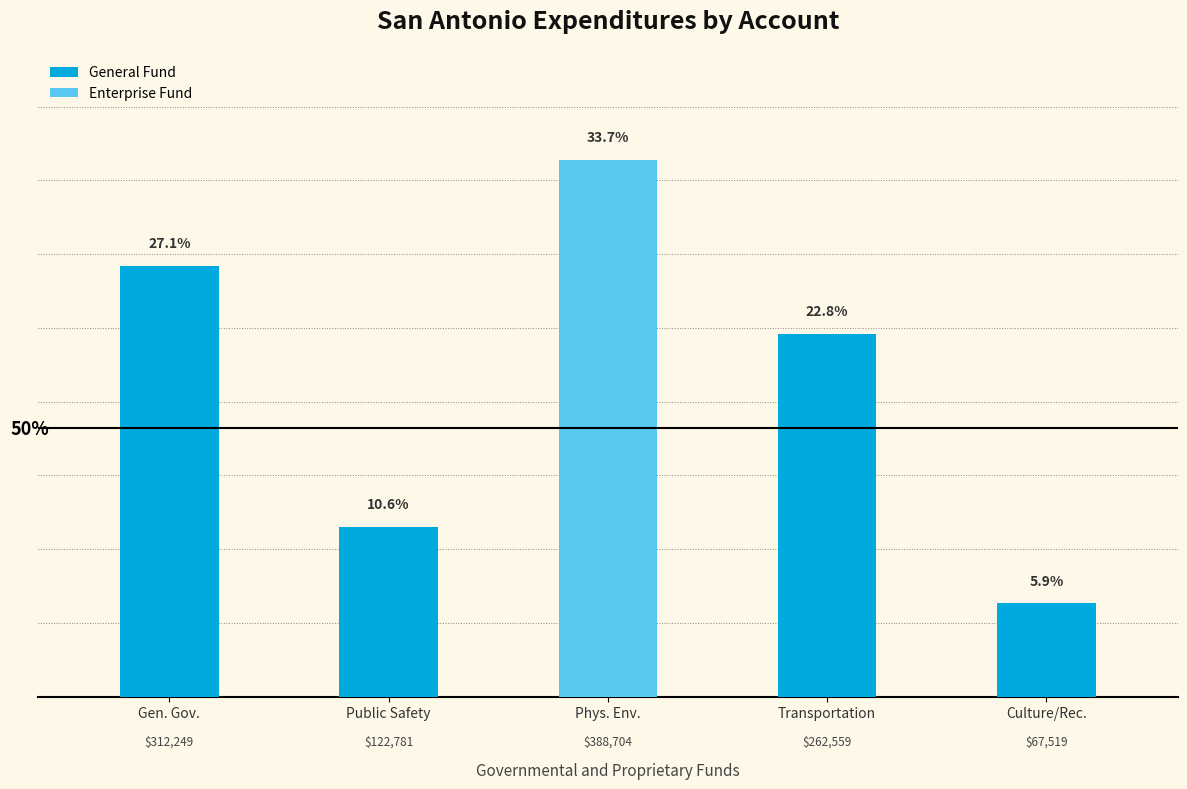

What are all the series names shown in the legend?

General Fund, Enterprise Fund